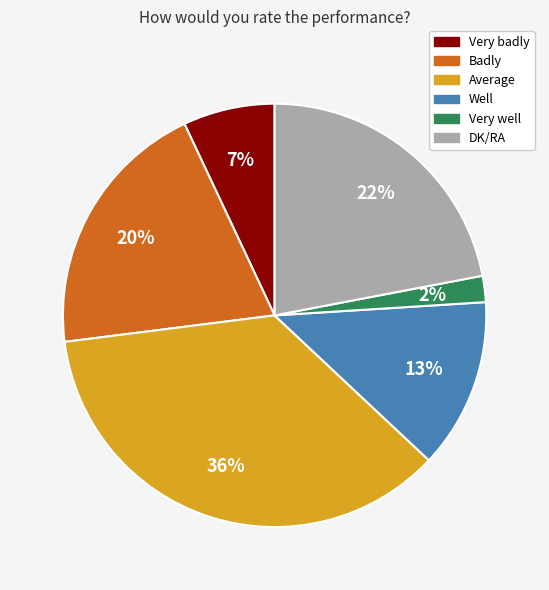

Which slice is the smallest?

Very well